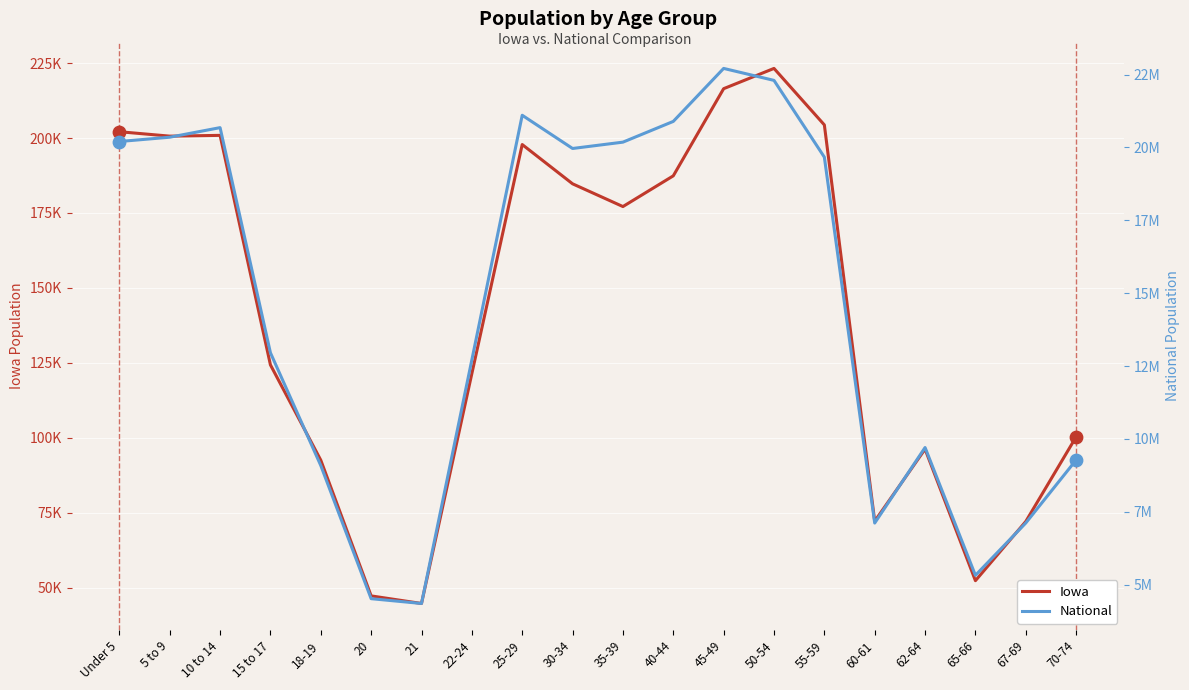

At how many categories does at least one series exceed 2696818?

20